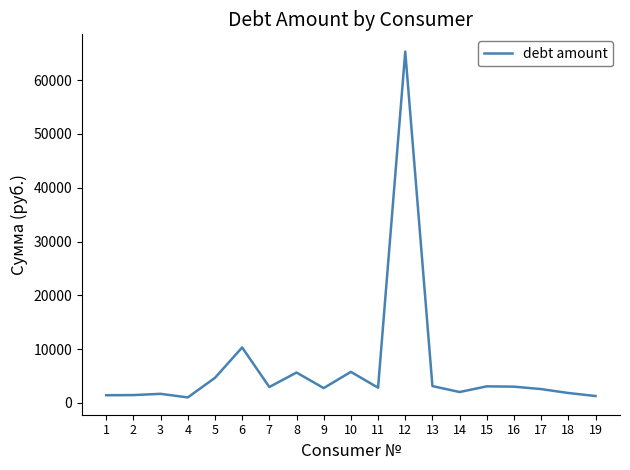

What is the change in value from 6 to 13?

-7179.3